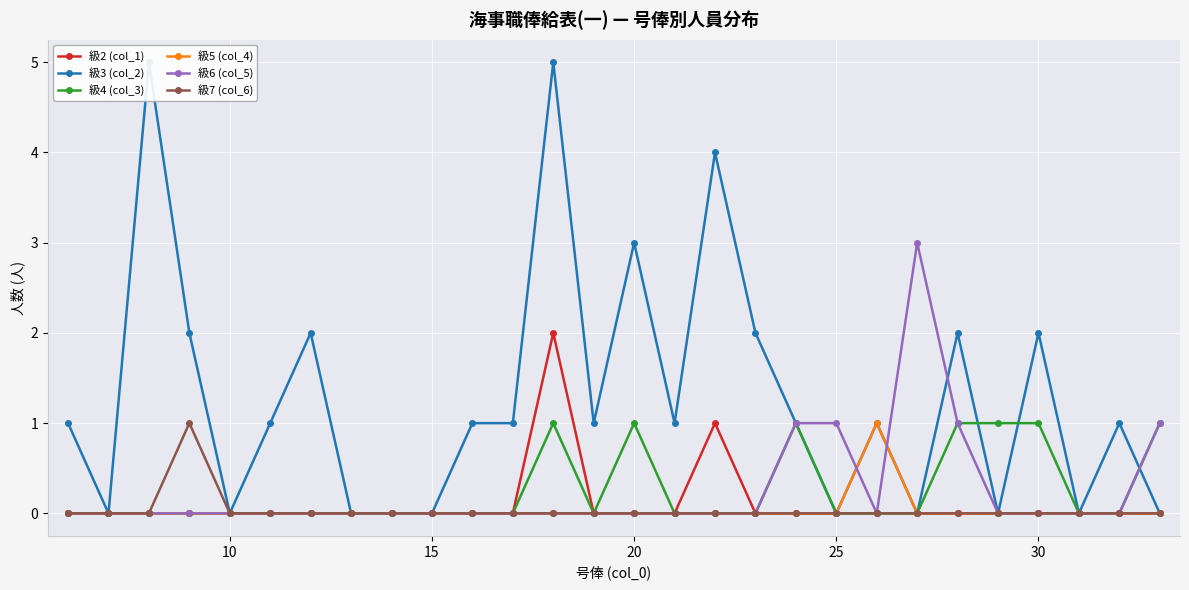

Count the 級3 (col_2) values in the range 0 to 2.

24